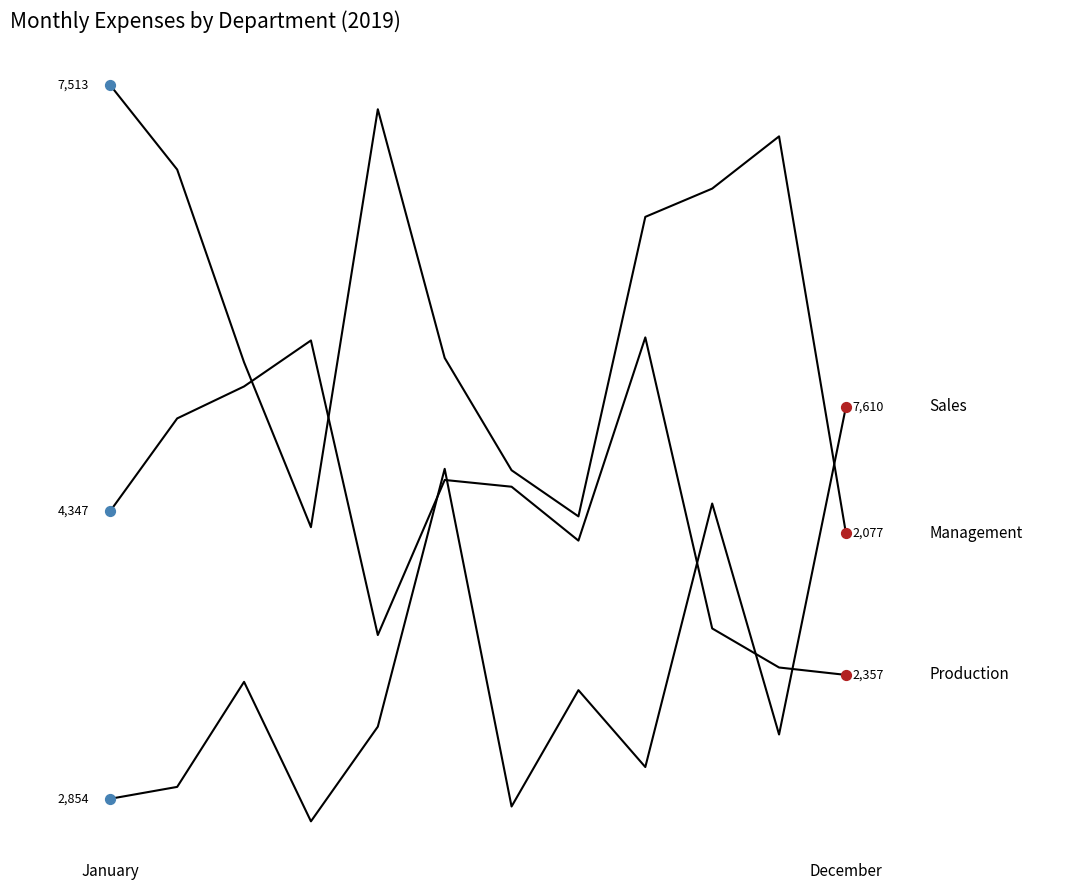

Is this an area chart (filled region under the line)?

No